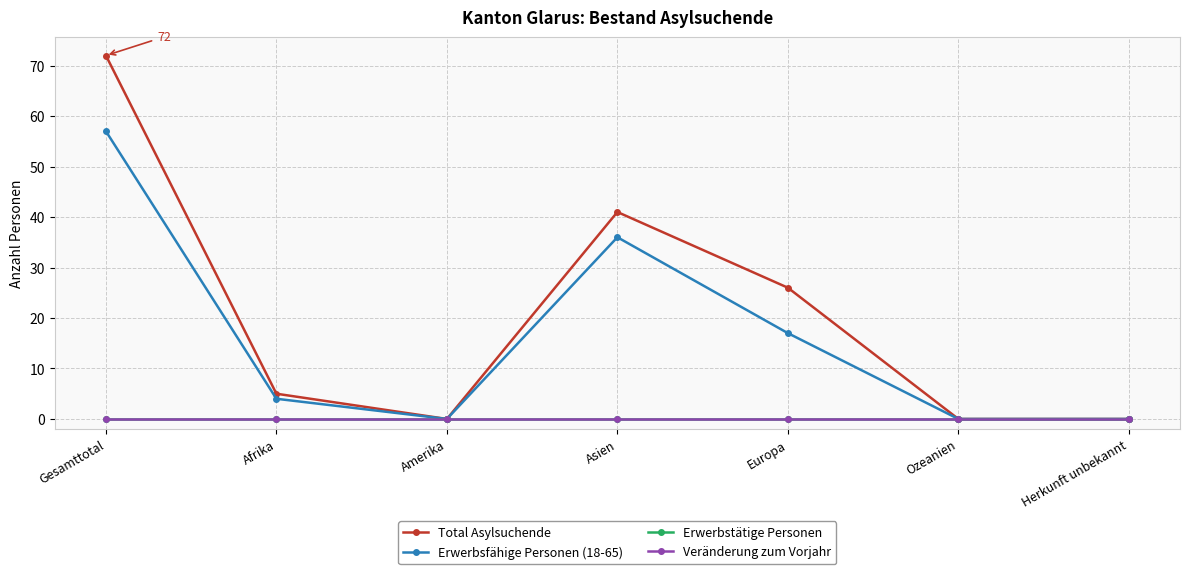

Does the chart have visible grid lines?

Yes